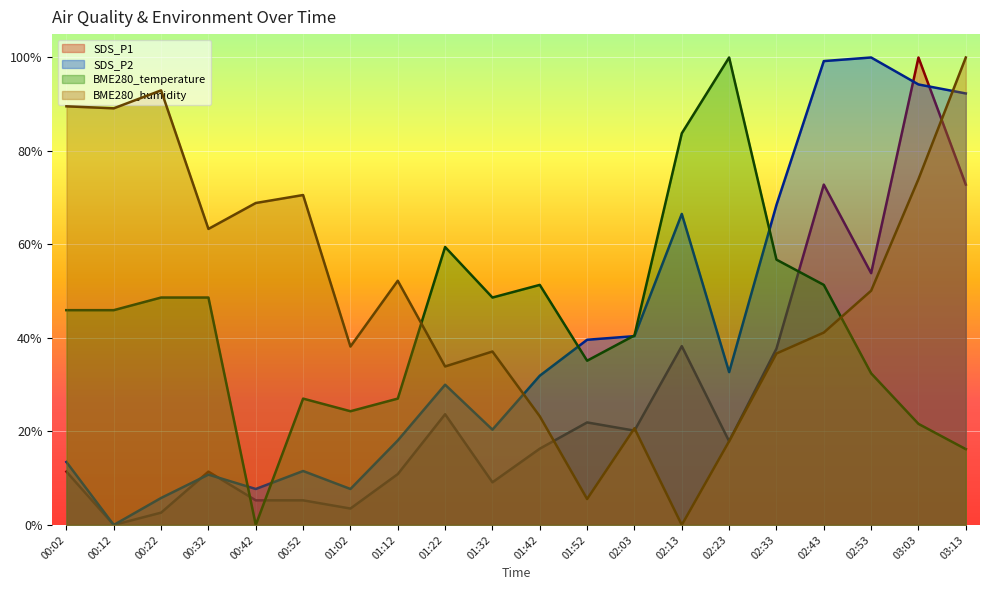

What value does the BME280_temperature series have at 01:42?

0.5